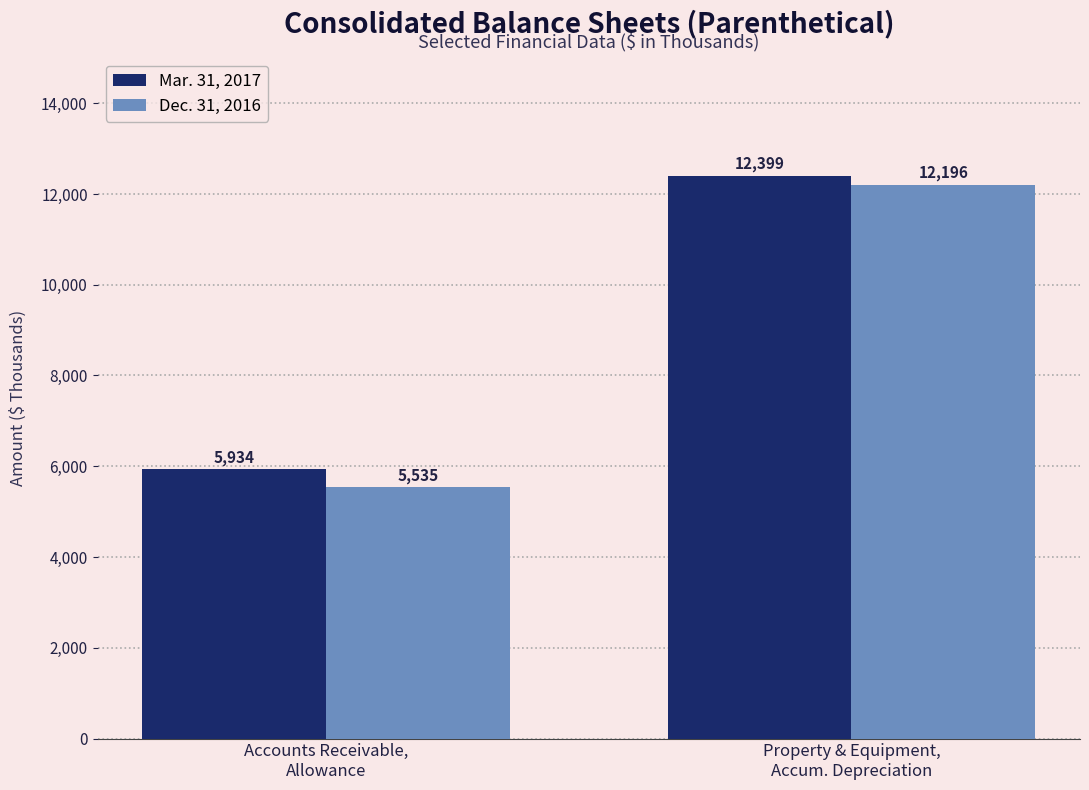

Rank the series at Accounts Receivable,
Allowance from highest to lowest value.

Mar. 31, 2017, Dec. 31, 2016